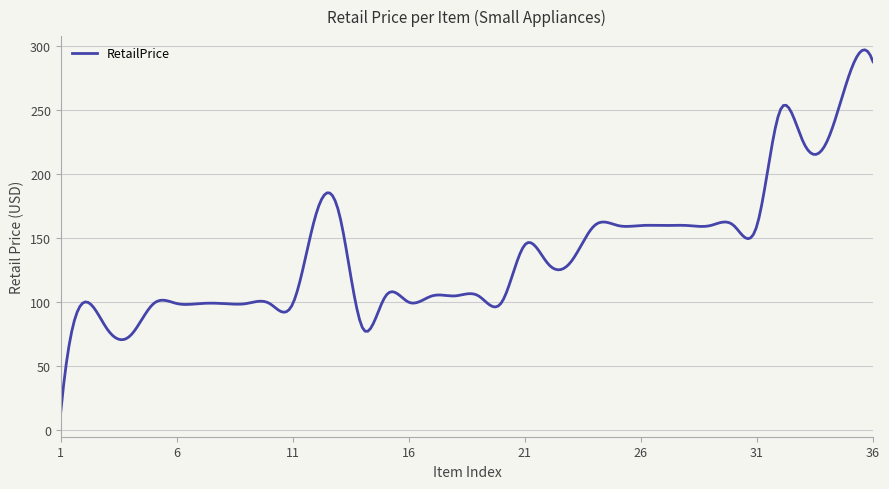

What is the minimum value shown in the chart?

14.9